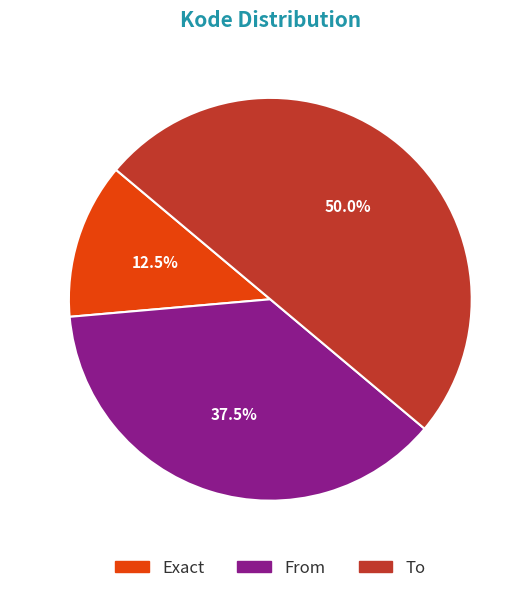

Is it true that Exact is 26% of the pie?

False